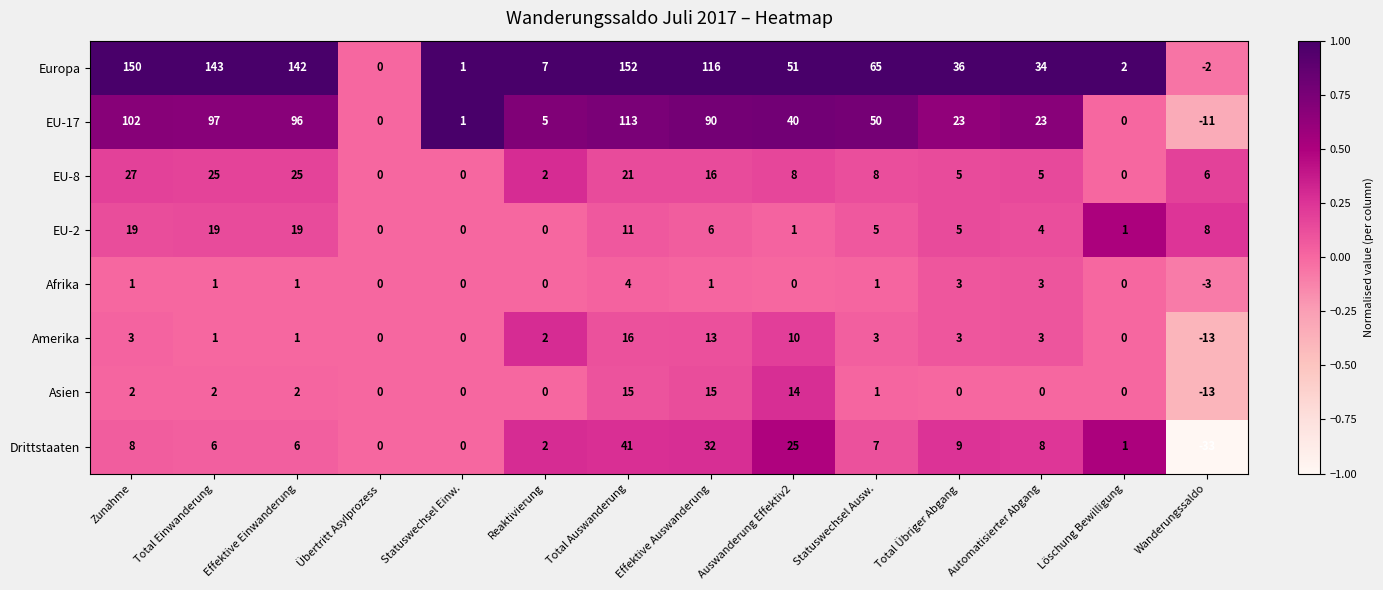

Rank the series by their maximum value, from lowest to highest.

Afrika, Asien, Amerika, EU-2, EU-8, Drittstaaten, EU-17, Europa